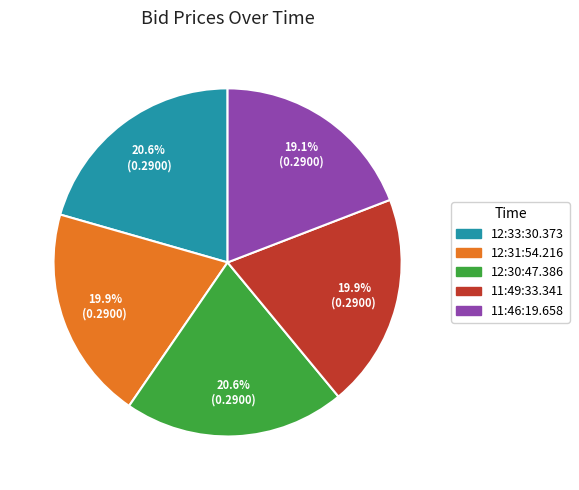

Does 11:46:19.658 account for over 50% of the chart?

No